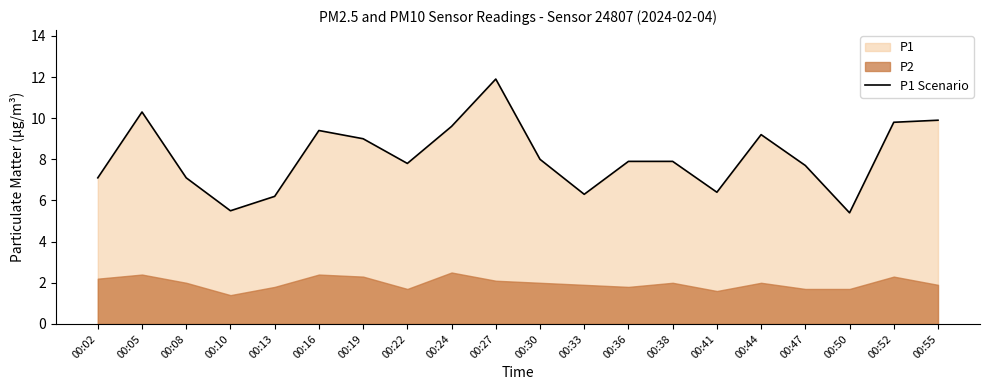

The chart shows a value of 11.9 at 00:27. True or false?

True